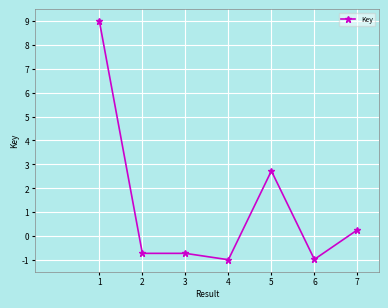

At which label is the value closest to 4?

5